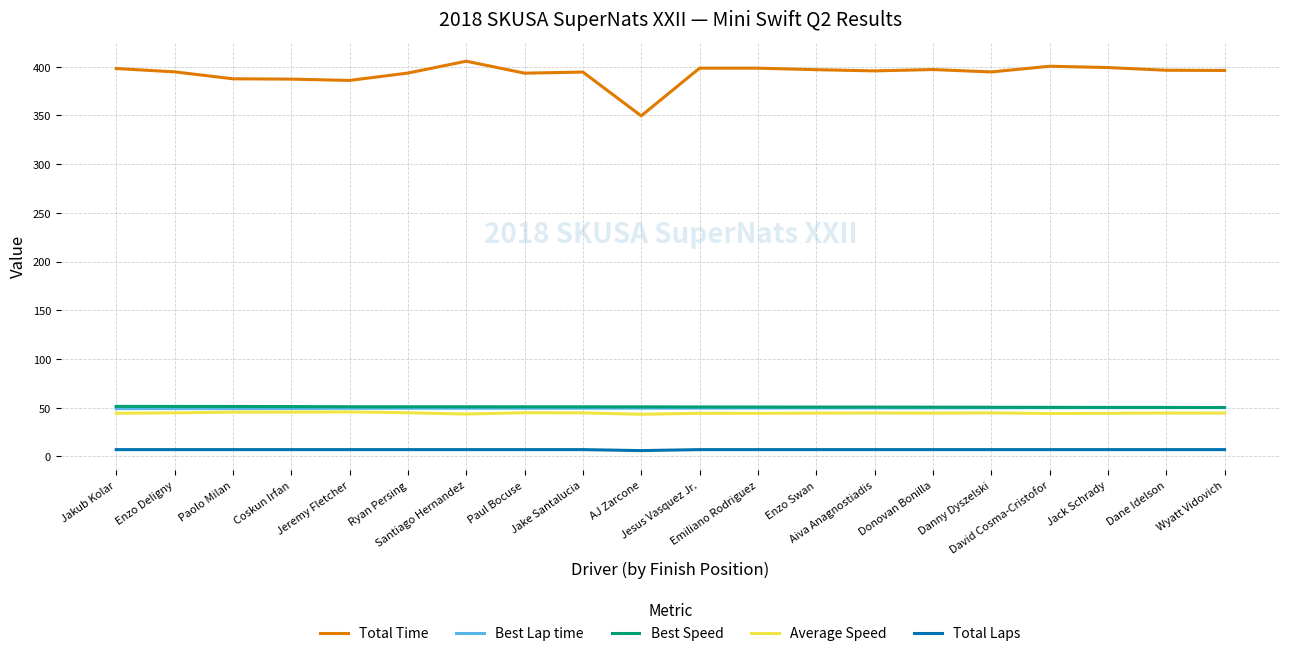

What are all the series names shown in the legend?

Total Time, Best Lap time, Best Speed, Average Speed, Total Laps